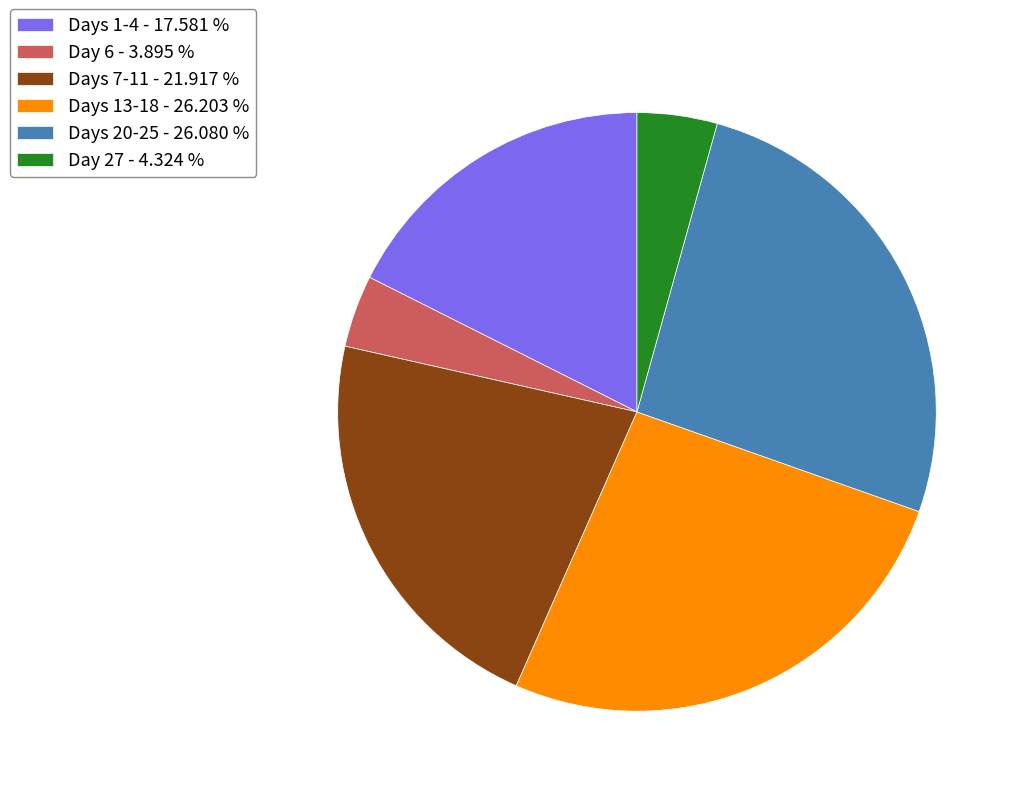

Does Days 1-4 - 17.581 % represent more than half of the total?

No